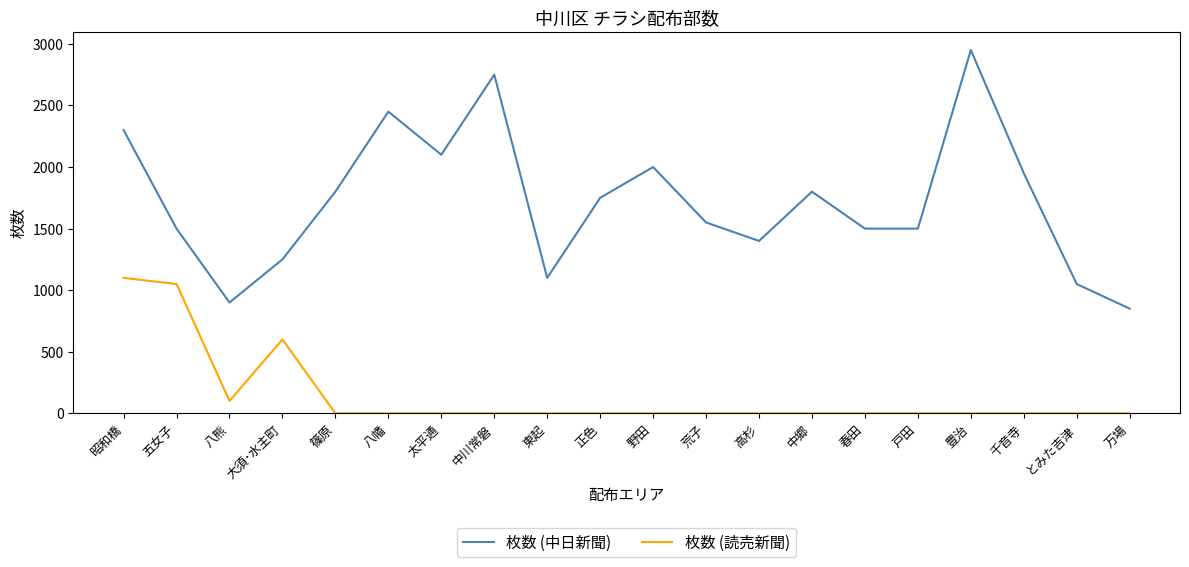

What is the greatest value displayed?

2950